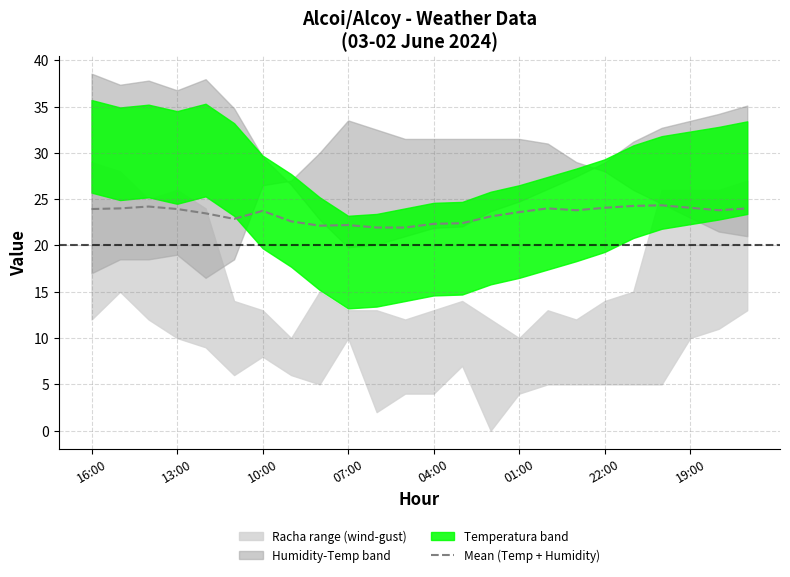

Approximately how many times larger is the value at 16:00 compared to 13?

1.1